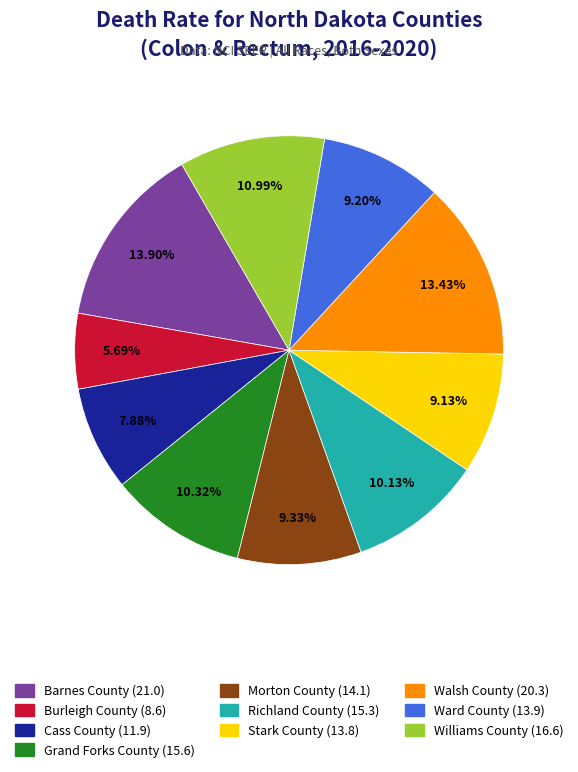

Is it true that Stark County is 9% of the pie?

True